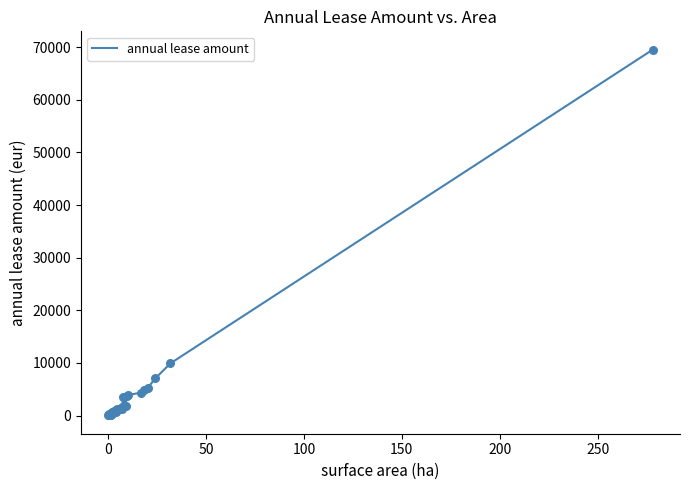

What is the difference between the maximum and minimum values?

69501.8